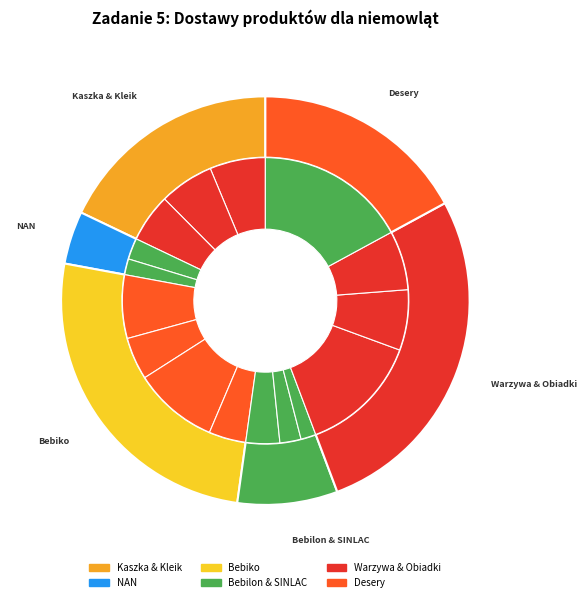

Do Bebiko 3 and Obiadki i zupki po 5 m.ż together represent more than half of the pie?

No